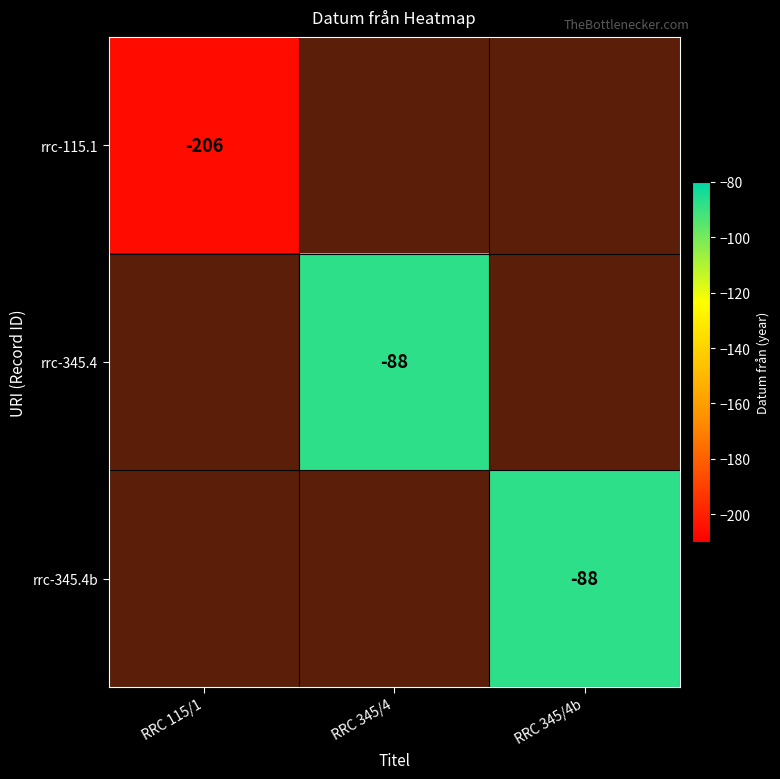

The rrc-115.1 series shows -206 at RRC 115/1. True or false?

True